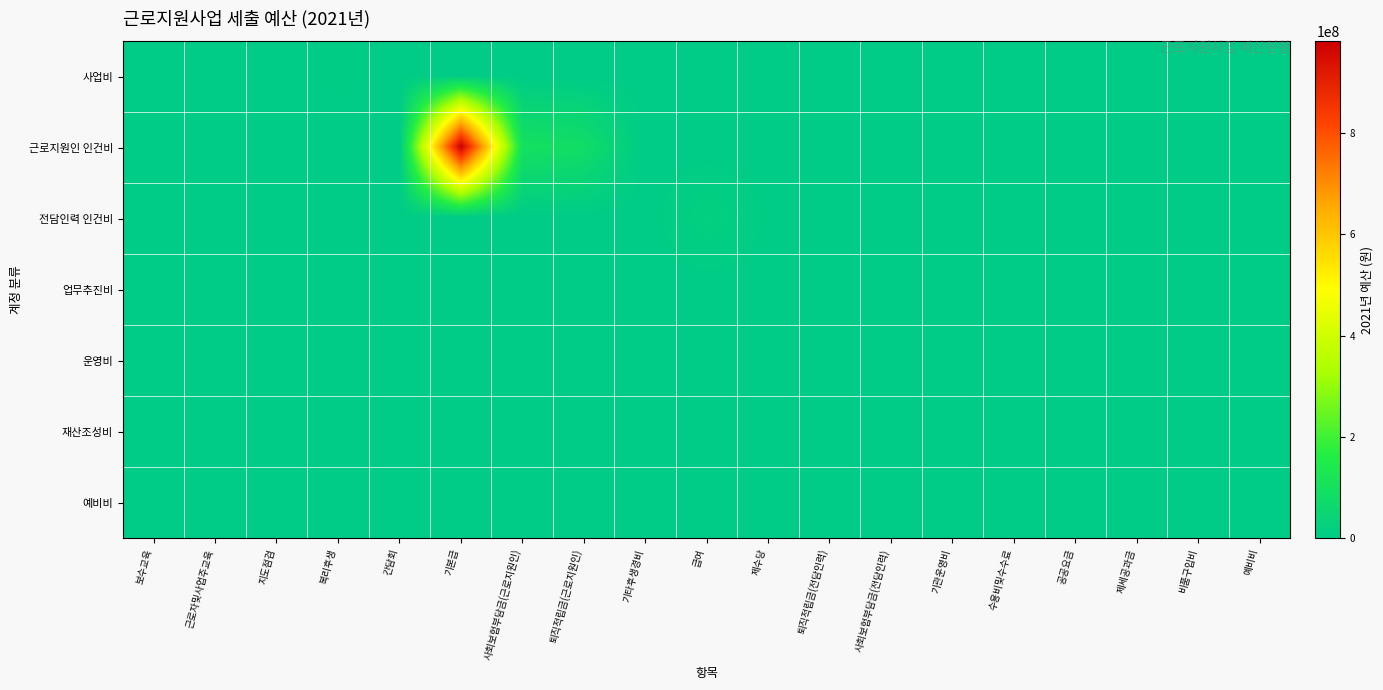

Which category has the lowest value across all series?

기본급